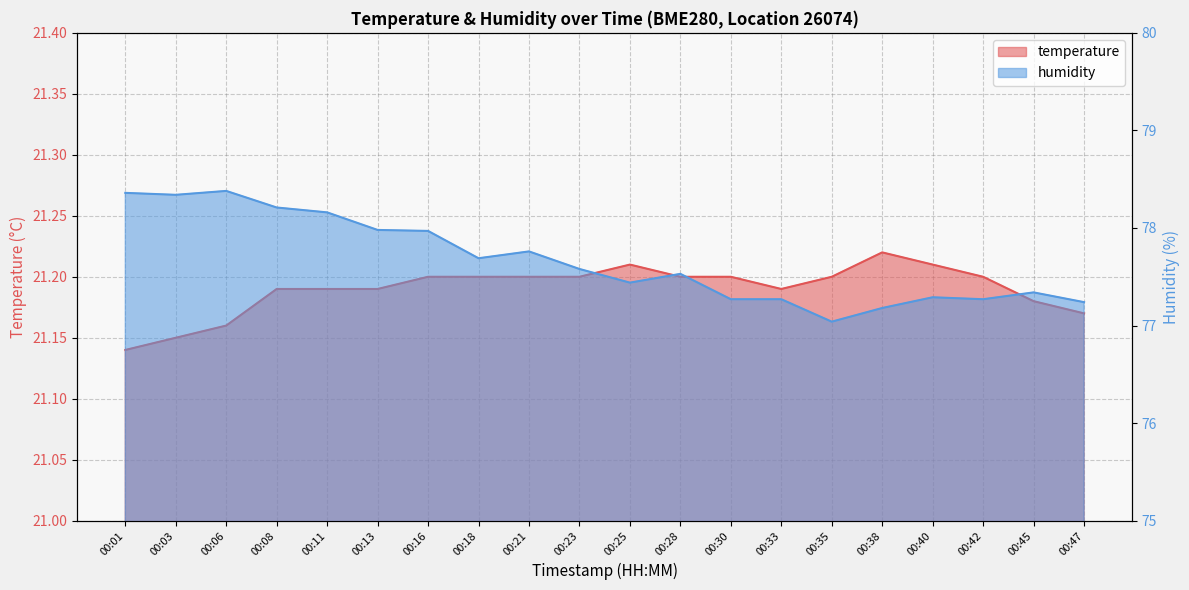

What is the average value of the humidity series?

77.7